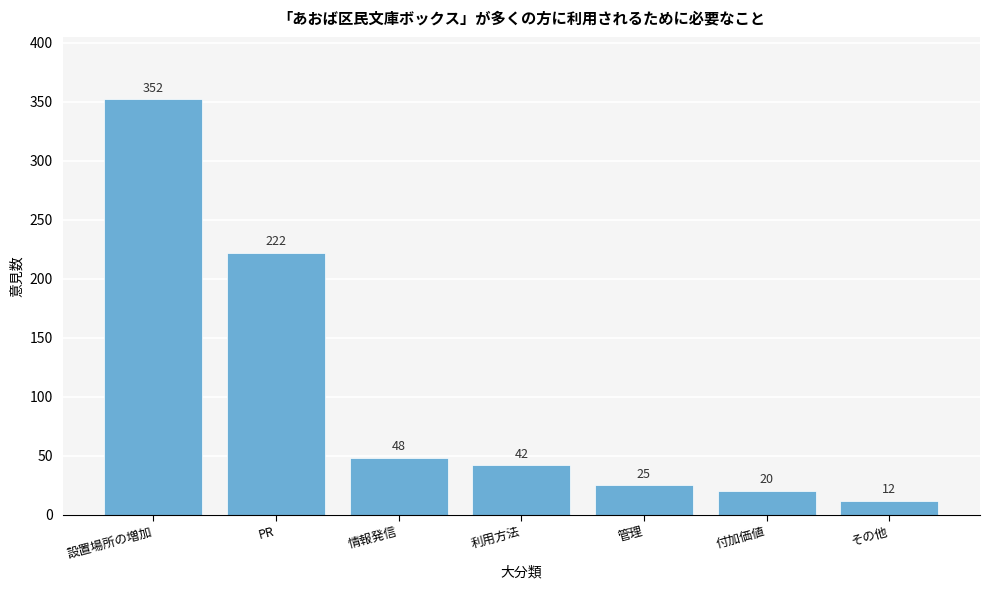

Reading right to left, extract all data points from this chart.

12	20	25	42	48	222	352